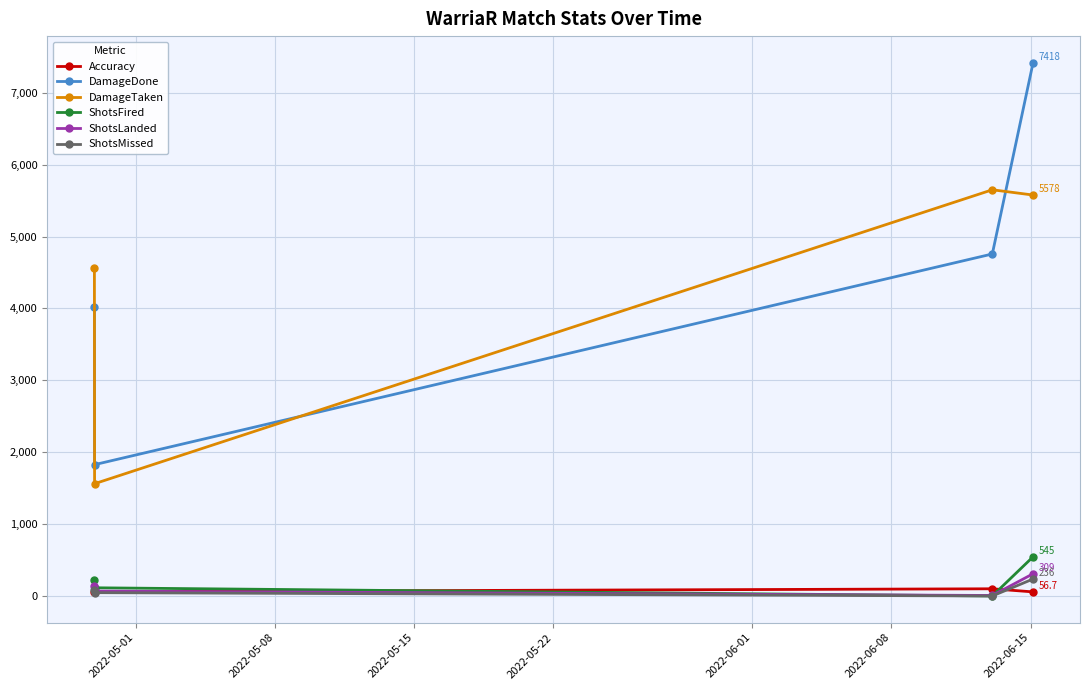

What is the minimum value for DamageTaken?

1562.0